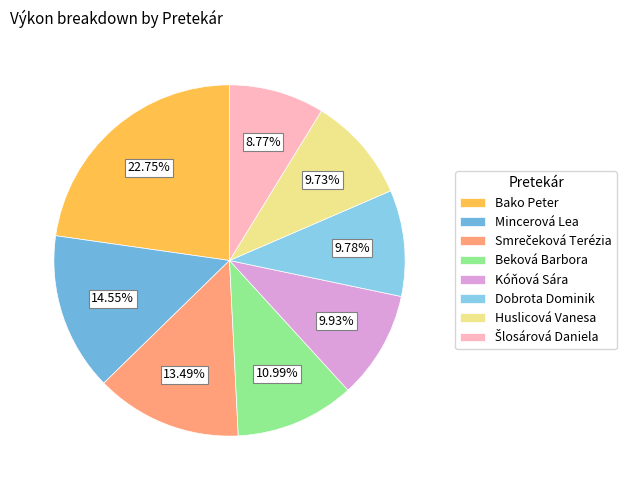

Between Mincerová Lea and Šlosárová Daniela, which is larger?

Mincerová Lea